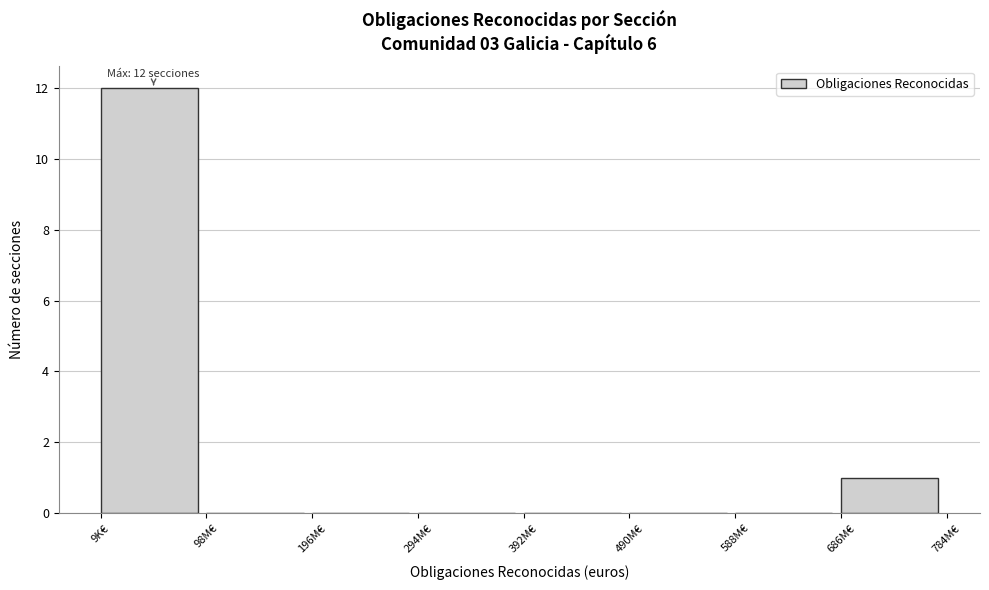

Reading left to right, extract all data points from this chart.

9K€=12	98M€=0	196M€=0	294M€=0	392M€=0	490M€=0	588M€=0	686M€=1